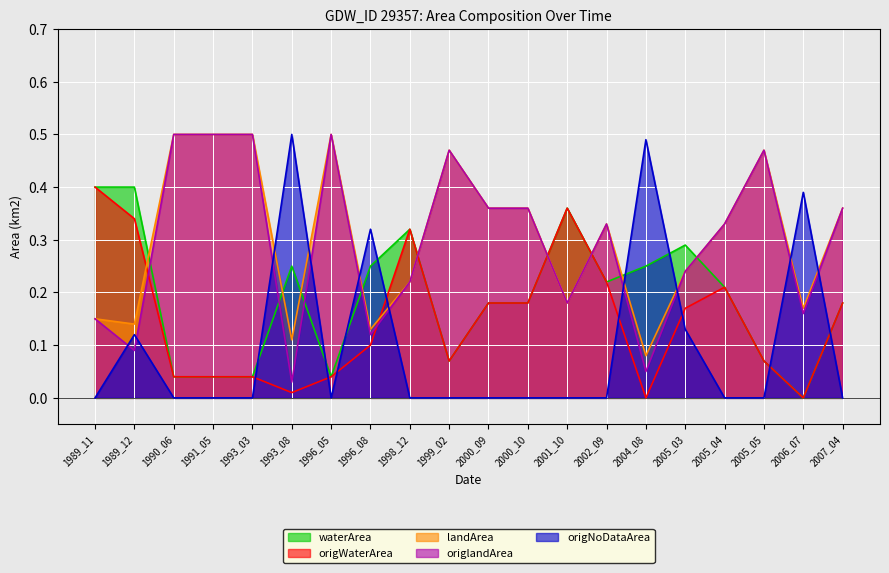

True or false: origNoDataArea has more than 1 interior local peaks.

True